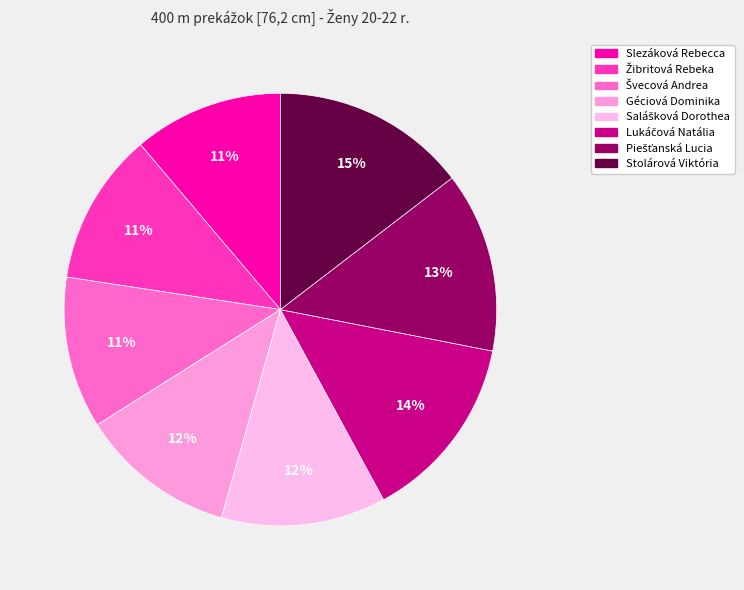

How many slices are in this pie chart?

8